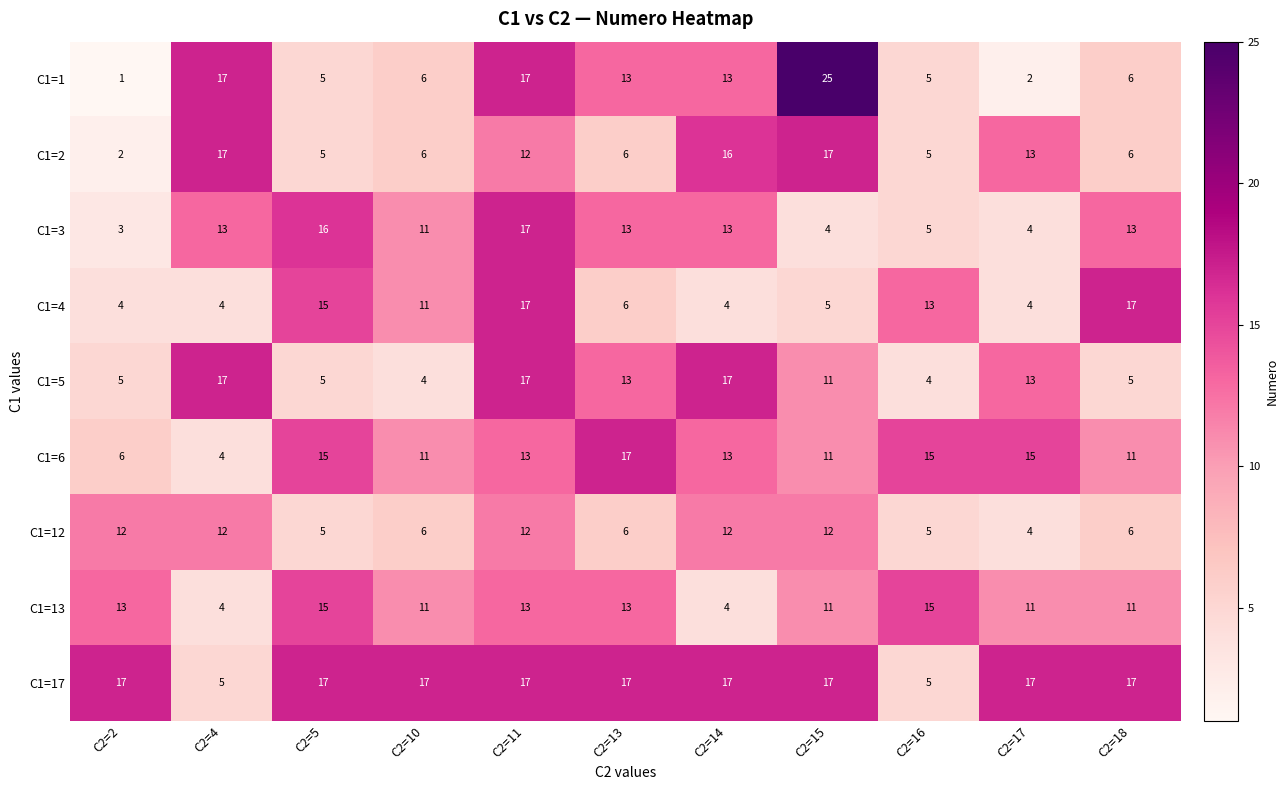

True or false: C1=1 has a value of 26 at C2=11.

False